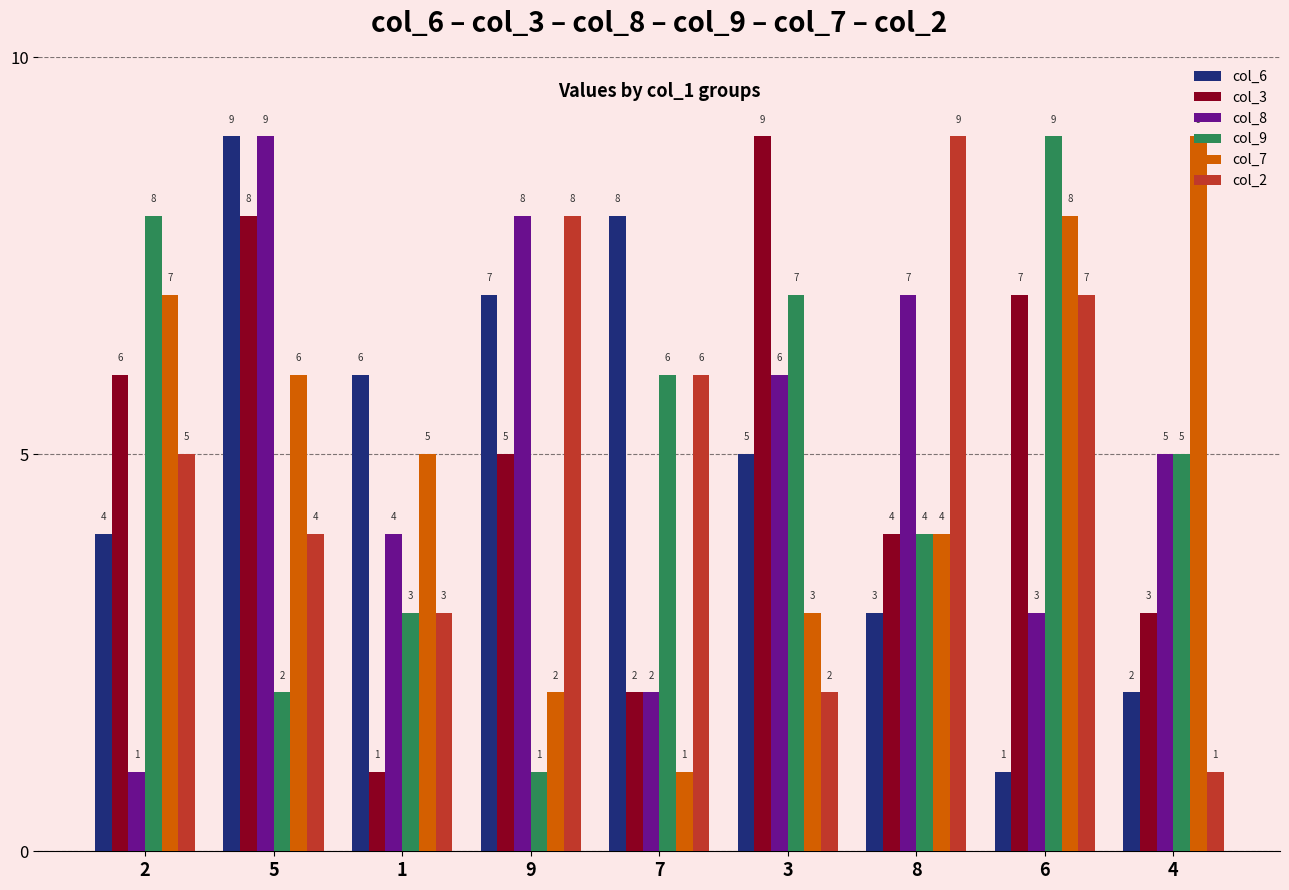

Is it true that col_7 equals 2 at 8?

False